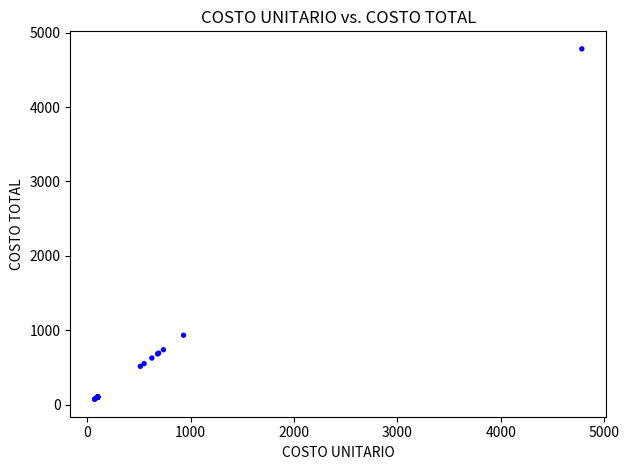

What Y value in the scatter plot is closest to 2426?

931.8